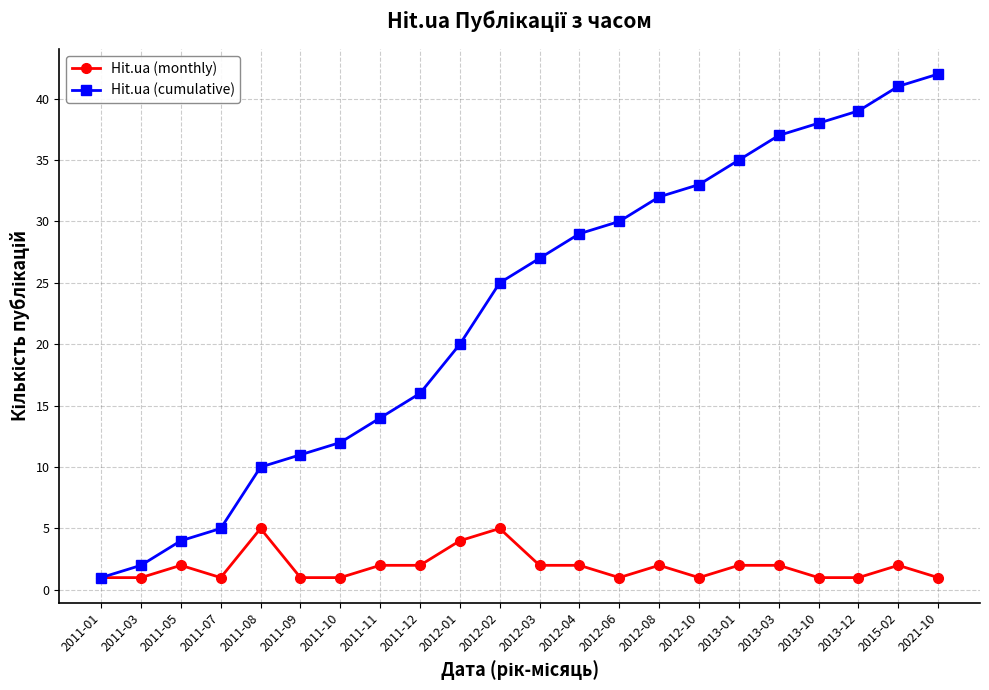

Reading right to left, extract all data points from this chart.

Hit.ua (monthly): 1	2	1	1	2	2	1	2	1	2	2	5	4	2	2	1	1	5	1	2	1	1
Hit.ua (cumulative): 42	41	39	38	37	35	33	32	30	29	27	25	20	16	14	12	11	10	5	4	2	1